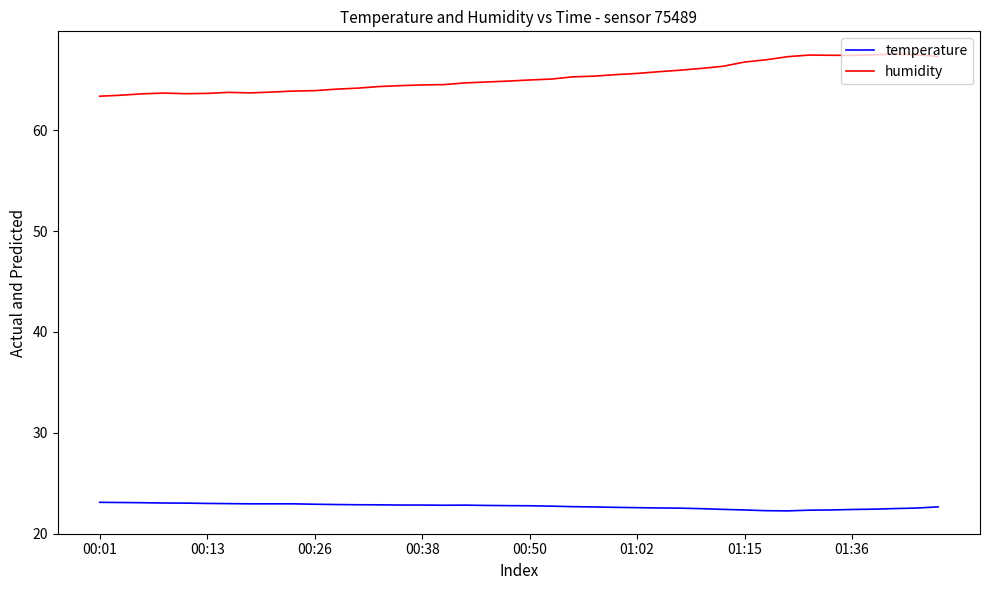

Which series has the widest spread of values?

humidity